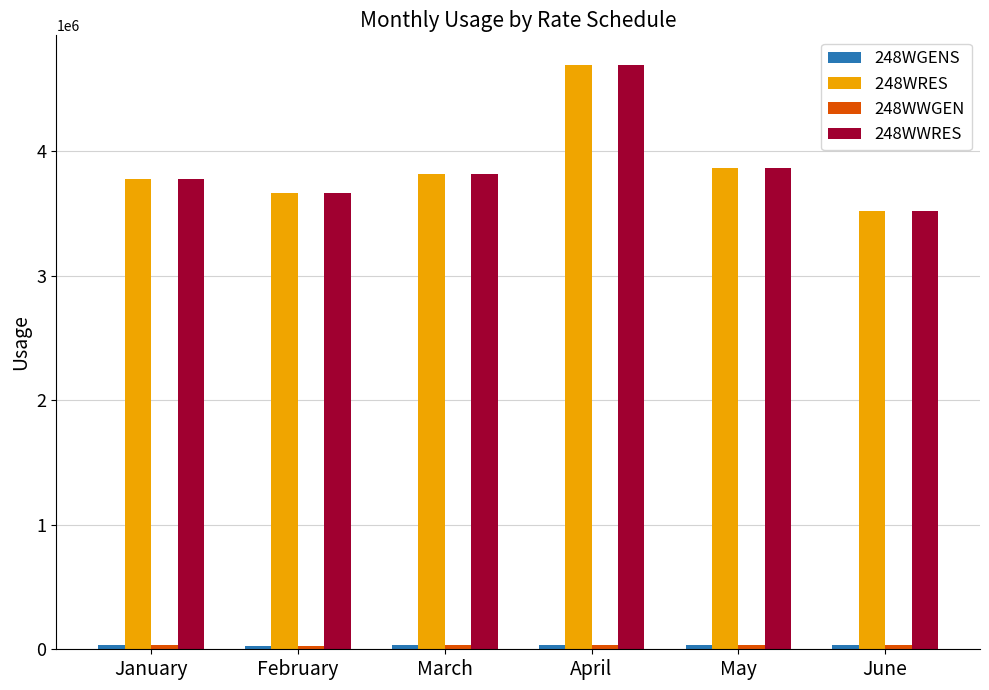

Which label corresponds to the largest value in the chart?

April